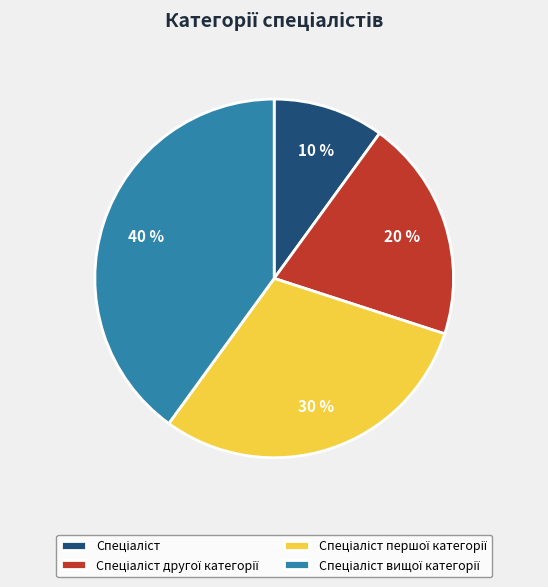

To the nearest percent, what is the average slice percentage?

25%